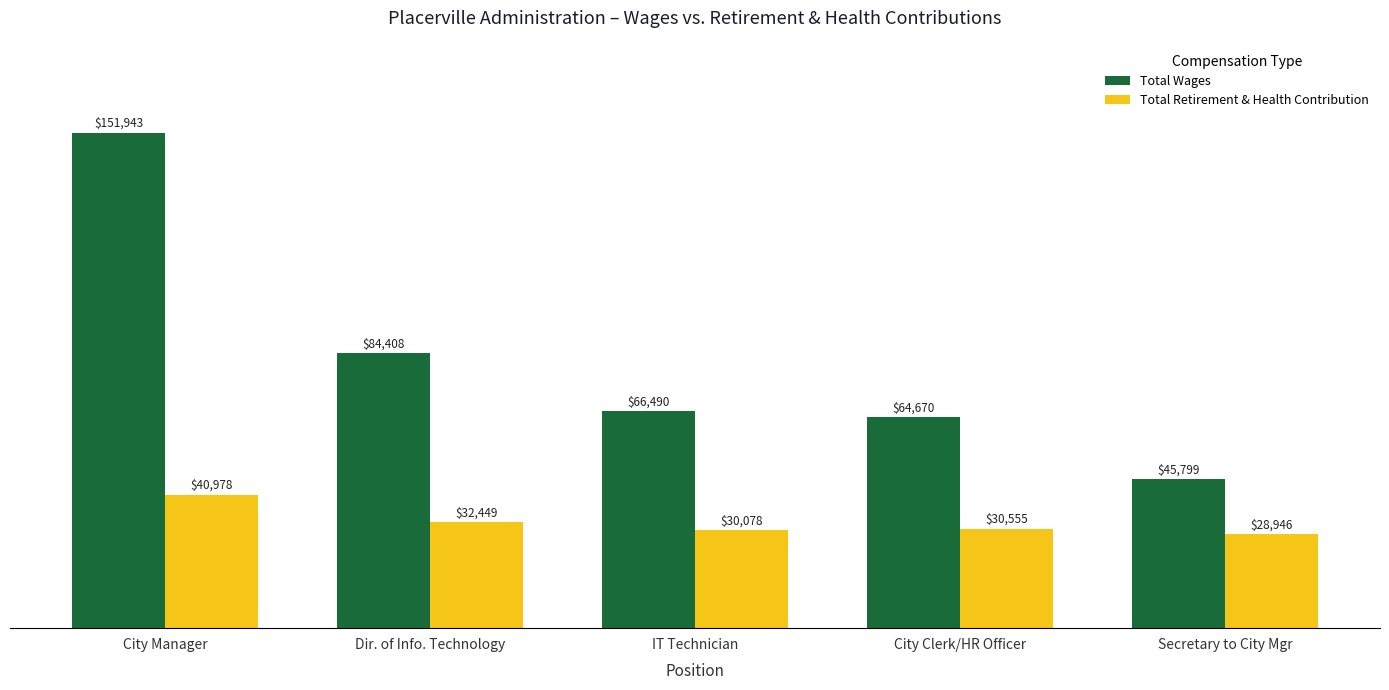

At how many categories does at least one series exceed 106206?

1